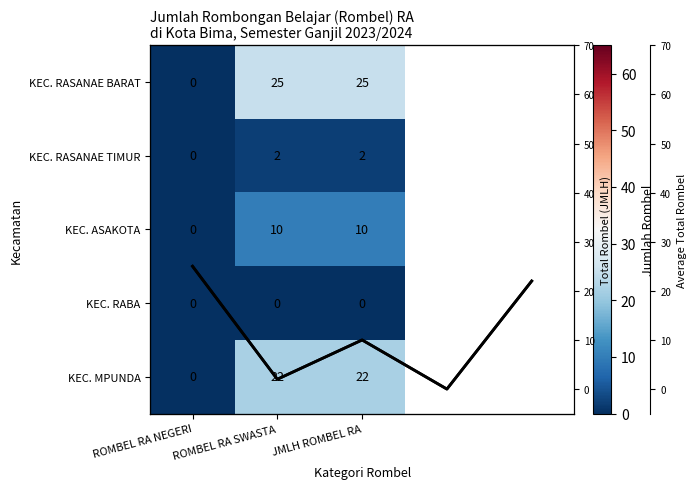

What is the maximum value for KEC. MPUNDA?

22